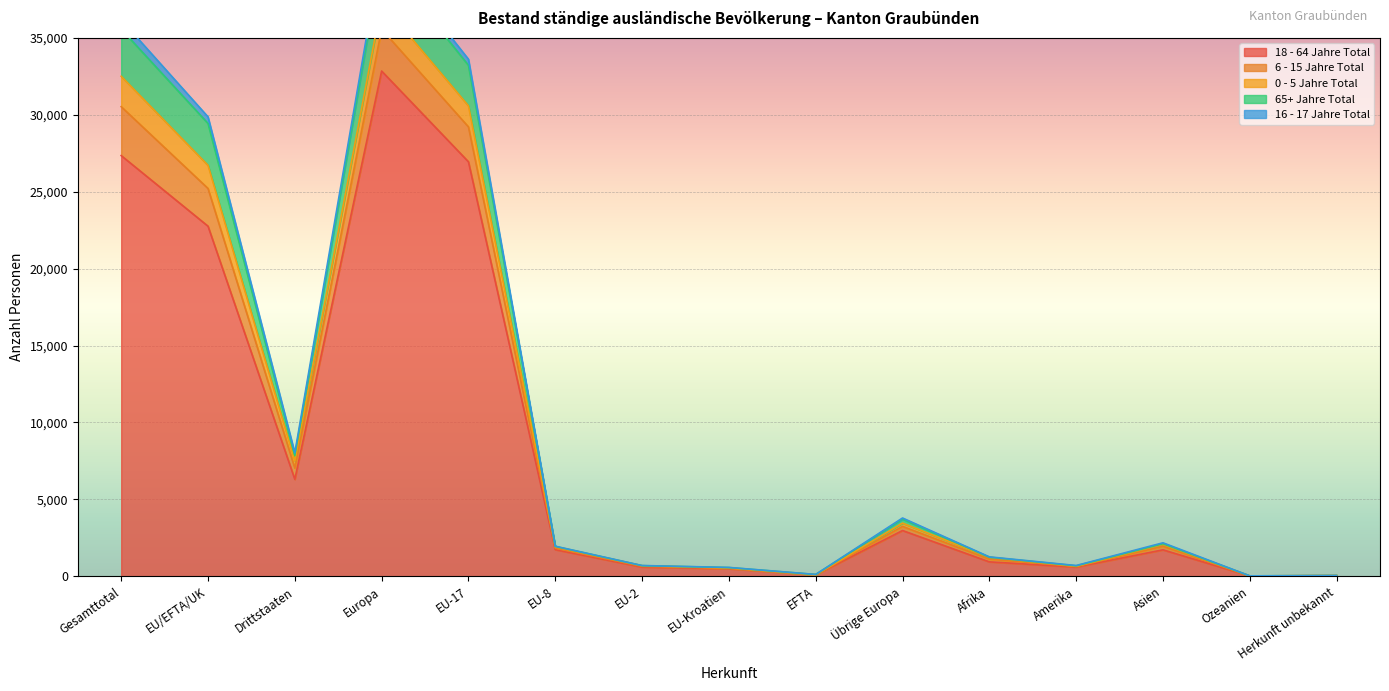

What is the sum of all 65+ Jahre Total values?

145341